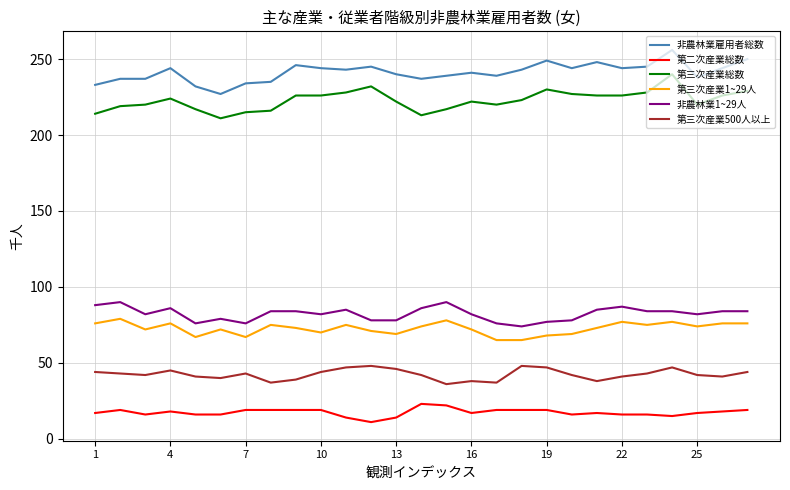

True or false: 第三次産業1~29人 and 非農林業1~29人 cross at least once.

False